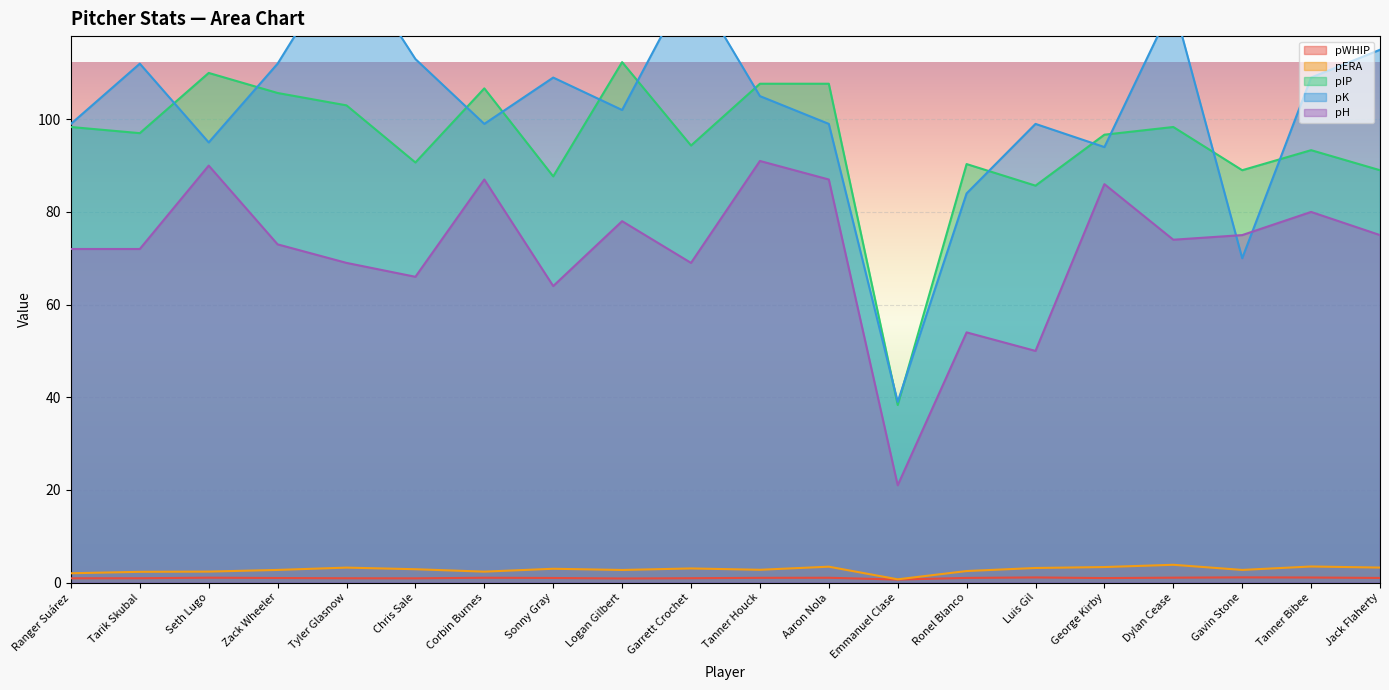

What is the sum of all pIP values?

1901.7